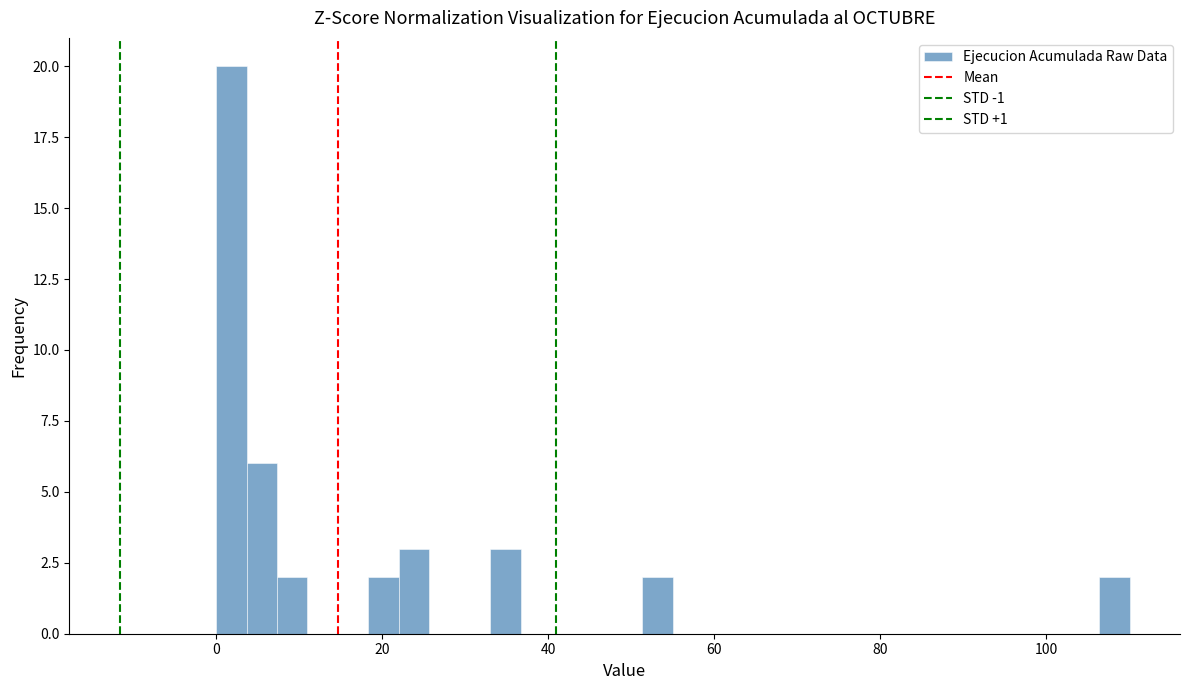

Read against the x-axis, roughly where is the centre of the tallest bar?

2